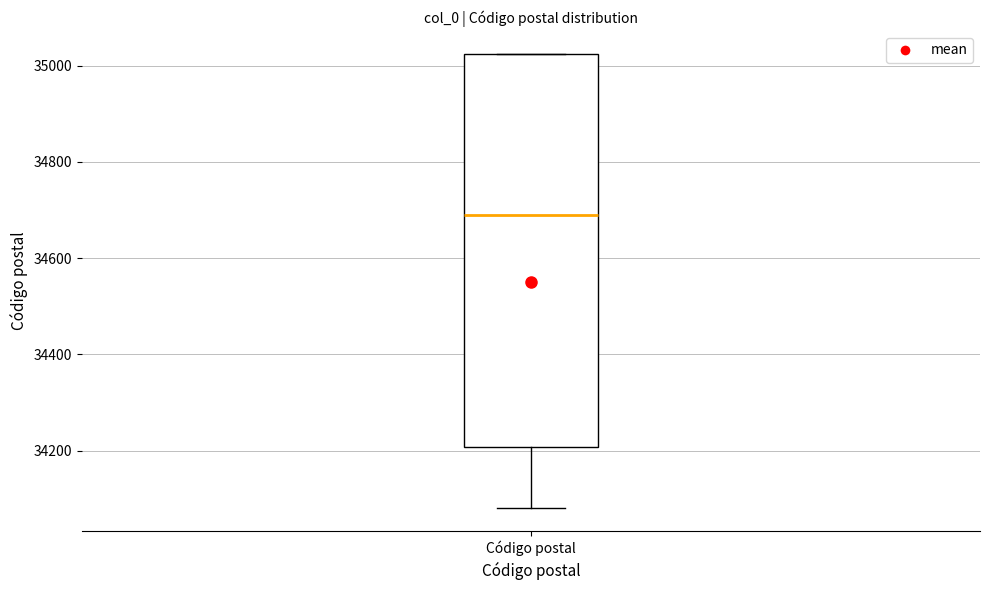

Where does the lower whisker of the box for Código postal end on the y-axis? The values are not printed on the chart, so give them approximately, as read against the axis.

34080